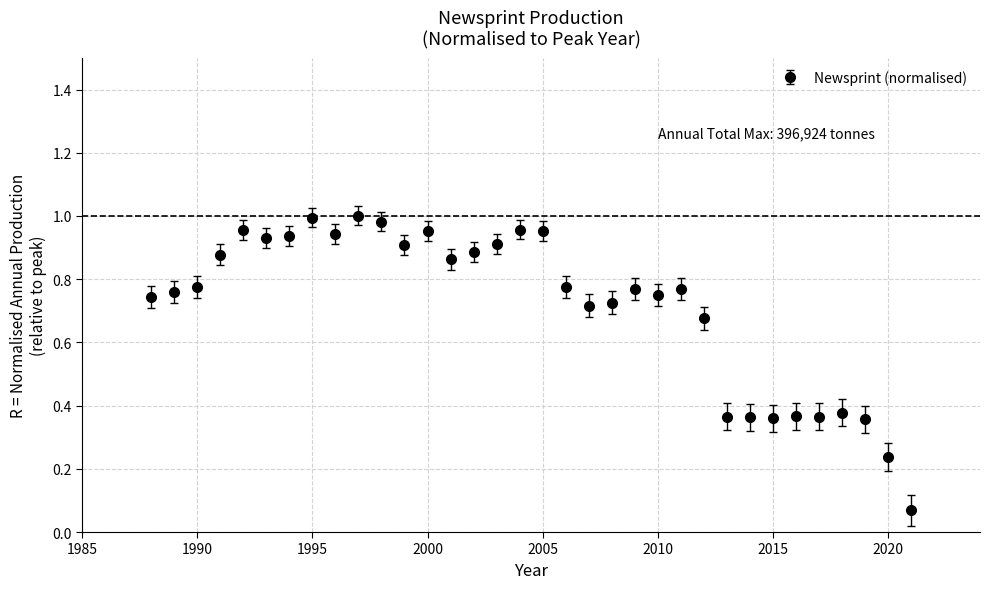

True or false: there are more than 2 points higher than both neighbors.

True